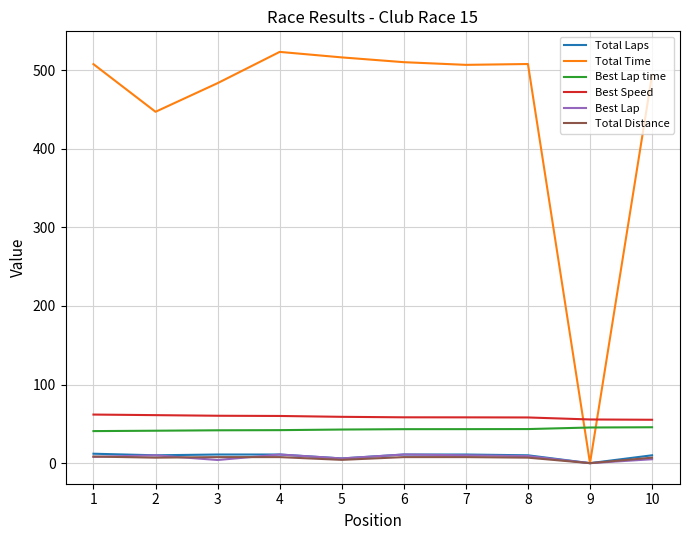

True or false: Total Laps and Best Lap time intersect in this chart.

False